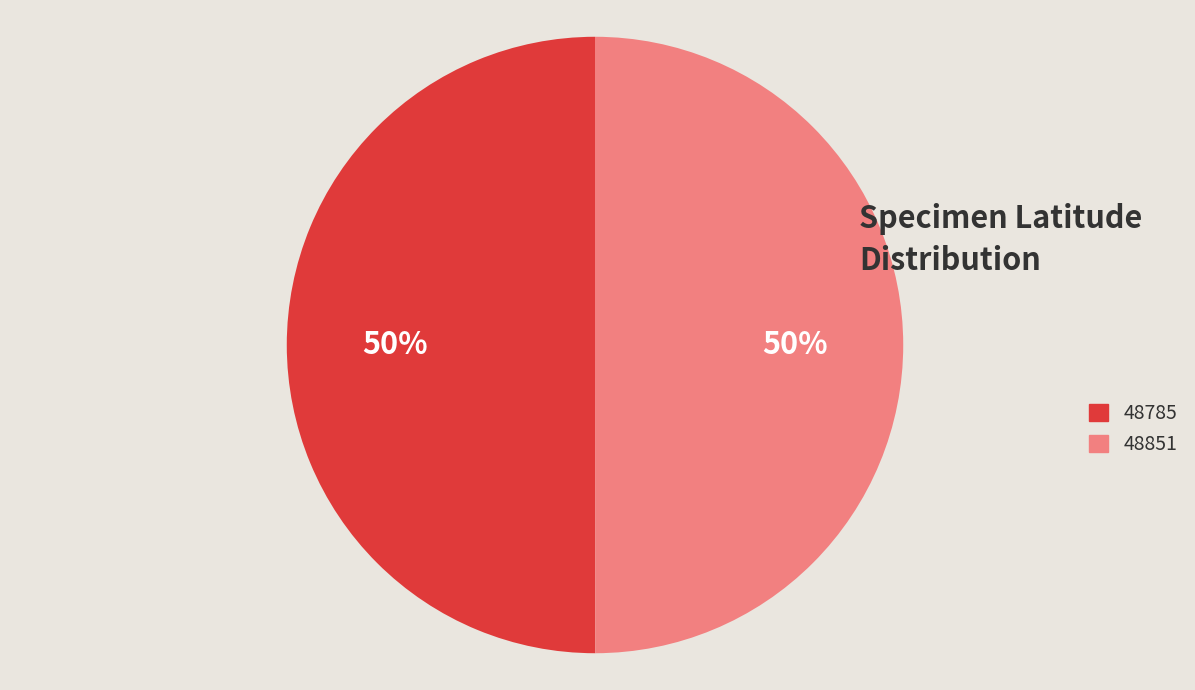

To the nearest percent, what portion does 48785 represent?

50%